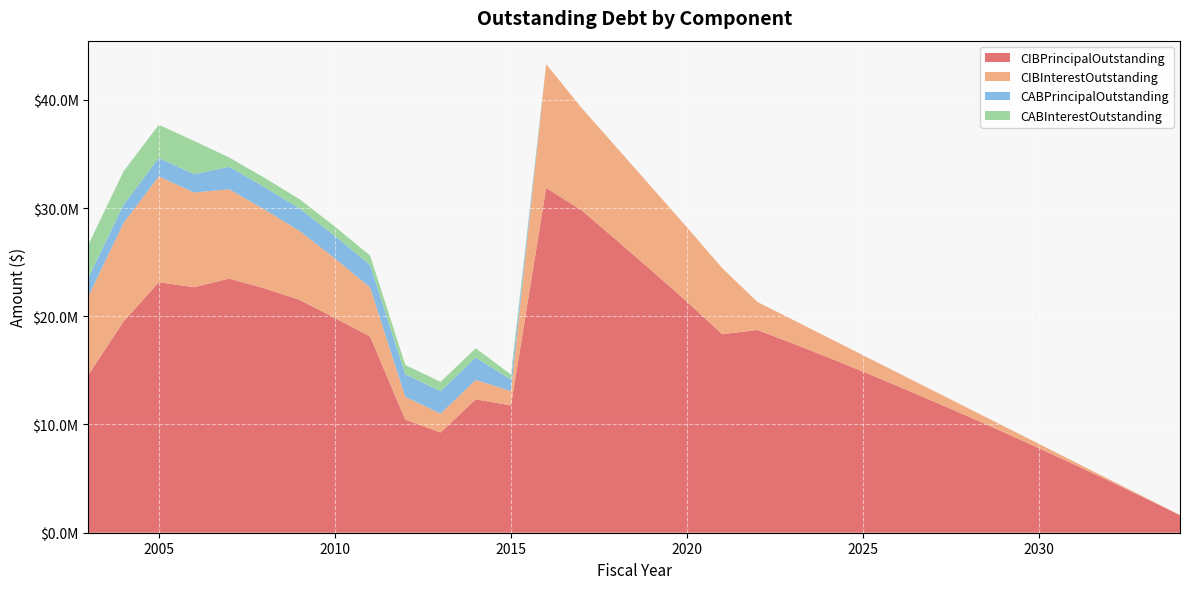

Reading right to left, extract all data points from this chart.

CIBPrincipalOutstanding: 1620000.0	3210000.0	4770000.0	6300000.0	7805000.0	9275000.0	10720000.0	12135000.0	13525000.0	14885000.0	16210000.0	17495000.0	18735000.0	18340000.0	21340000.0	24205000.0	27030000.0	29810000.0	31860000.0	11765000.0	12330000.0	9265000.0	10445000.0	18125000.0	19845000.0	21510000.0	22581000.0	23479000.0	22685000.0	23145000.0	19520000.0	14595000.0
CIBInterestOutstanding: 16605.0	65715.0	145545.0	253965.0	391205.0	558195.0	754335.0	979075.0	1231865.0	1512155.0	1828171.2	2186847.2	2584929.8	6102736.5	6874169.8	7696847.2	8561723.7	9466924.3	11439639.2	1328921.8	1783793.8	1740341.2	2118953.8	4547405.0	5503831.9	6369051.9	7282212.5	8253821.2	8751290.7	9785102.0	9114109.9	7263651.2
CABPrincipalOutstanding: 0.0	0.0	0.0	0.0	0.0	0.0	0.0	0.0	0.0	0.0	0.0	0.0	0.0	0.0	0.0	0.0	0.0	0.0	0.0	1050897.6	2074579.4	2074579.4	2074579.4	2074579.4	2074579.4	2074579.4	2074579.4	2074579.4	1693185.1	1693185.1	1693185.1	1693185.1
CABInterestOutstanding: 0.0	0.0	0.0	0.0	0.0	0.0	0.0	0.0	0.0	0.0	0.0	0.0	0.0	0.0	0.0	0.0	0.0	0.0	0.0	469102.4	860420.7	860420.7	860420.7	860420.7	860420.7	860420.7	860420.7	860420.7	3071814.9	3071814.9	3071814.9	3071814.9